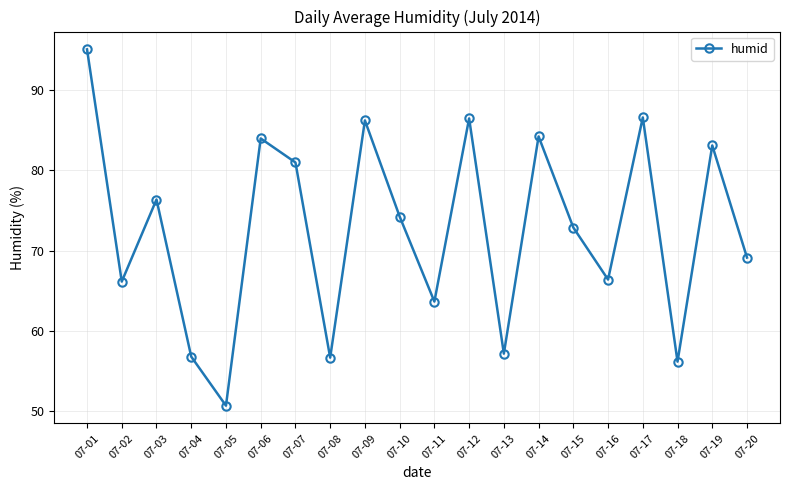

How many data points are less than 74?

10